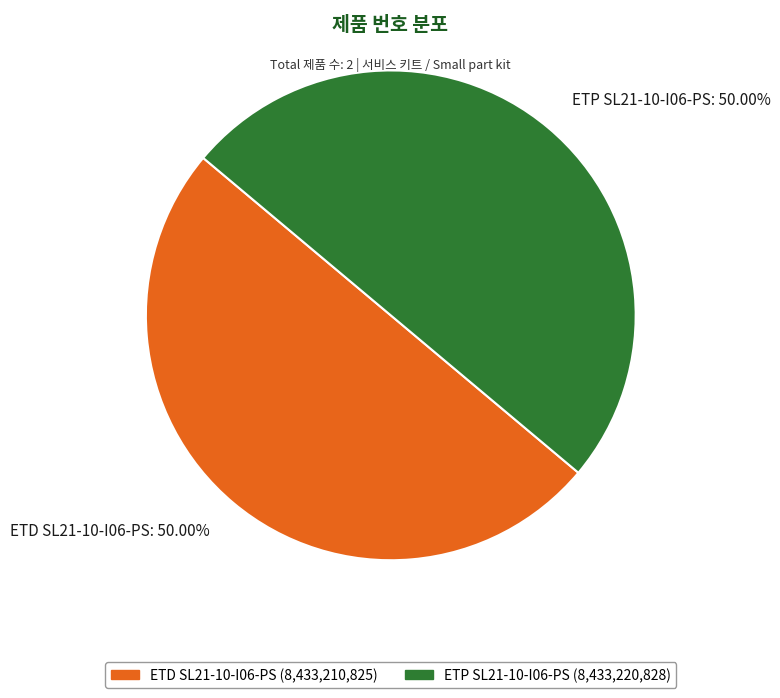

Is the sum of ETD SL21-10-I06-PS: 50.00% and ETP SL21-10-I06-PS: 50.00% greater than half?

Yes